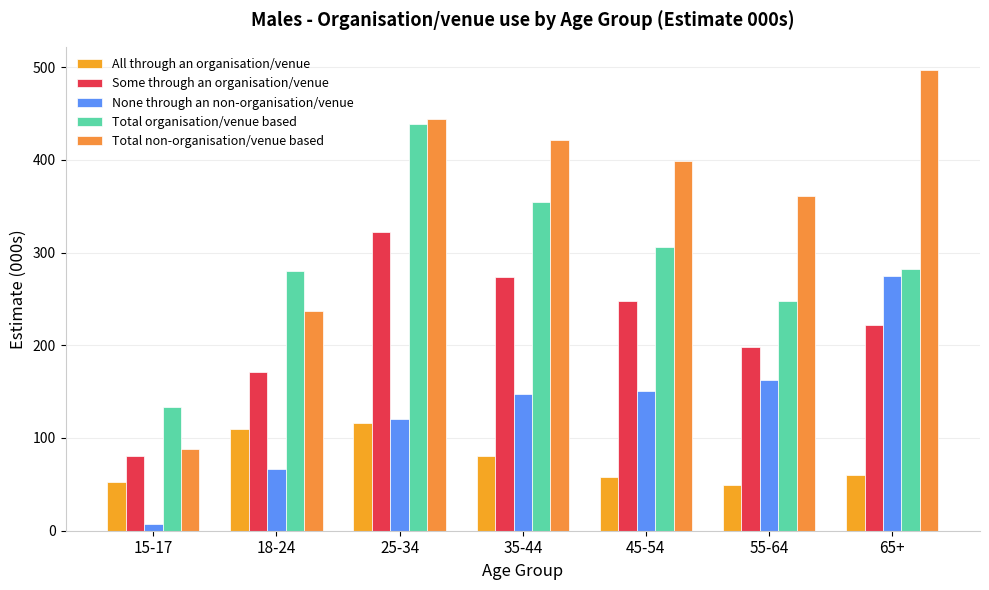

Reading left to right, list all the values displayed in this chart.

All through an organisation/venue: 52.8	109.6	116.5	81.0	57.8	48.9	60.4
Some through an organisation/venue: 80.4	170.7	322.5	273.7	248.1	198.5	221.9
None through an non-organisation/venue: 7.1	66.7	121.0	147.9	150.2	162.4	275.0
Total organisation/venue based: 133.3	280.3	439.1	354.6	305.9	247.3	282.3
Total non-organisation/venue based: 87.6	237.3	443.5	421.6	398.4	360.9	497.0